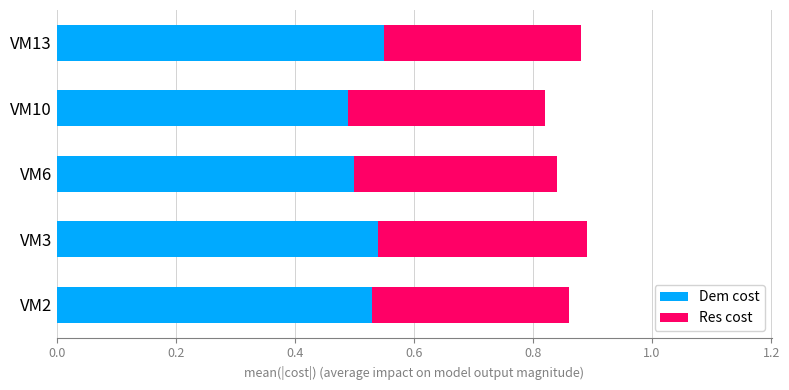

The Dem cost series shows 0.5 at VM3. True or false?

True